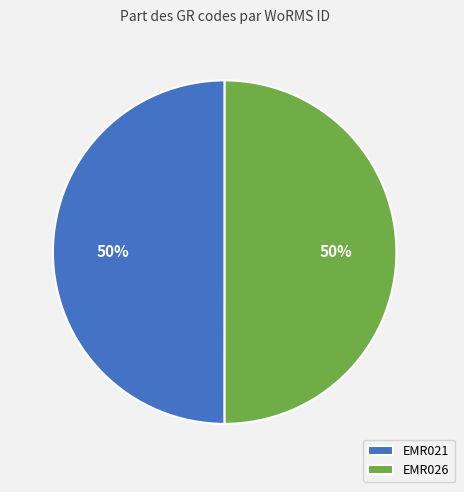

What percentage is the EMR026 slice, to the nearest percent?

50%